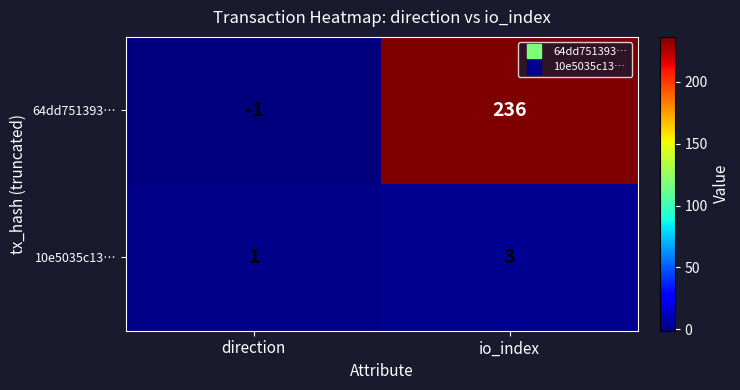

What is the spread (max minus min) of values at direction?

2